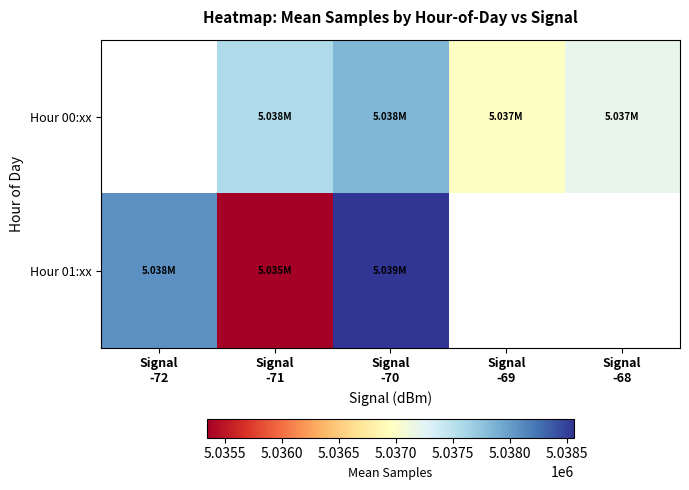

What is the minimum value shown in the chart?

5035342.0